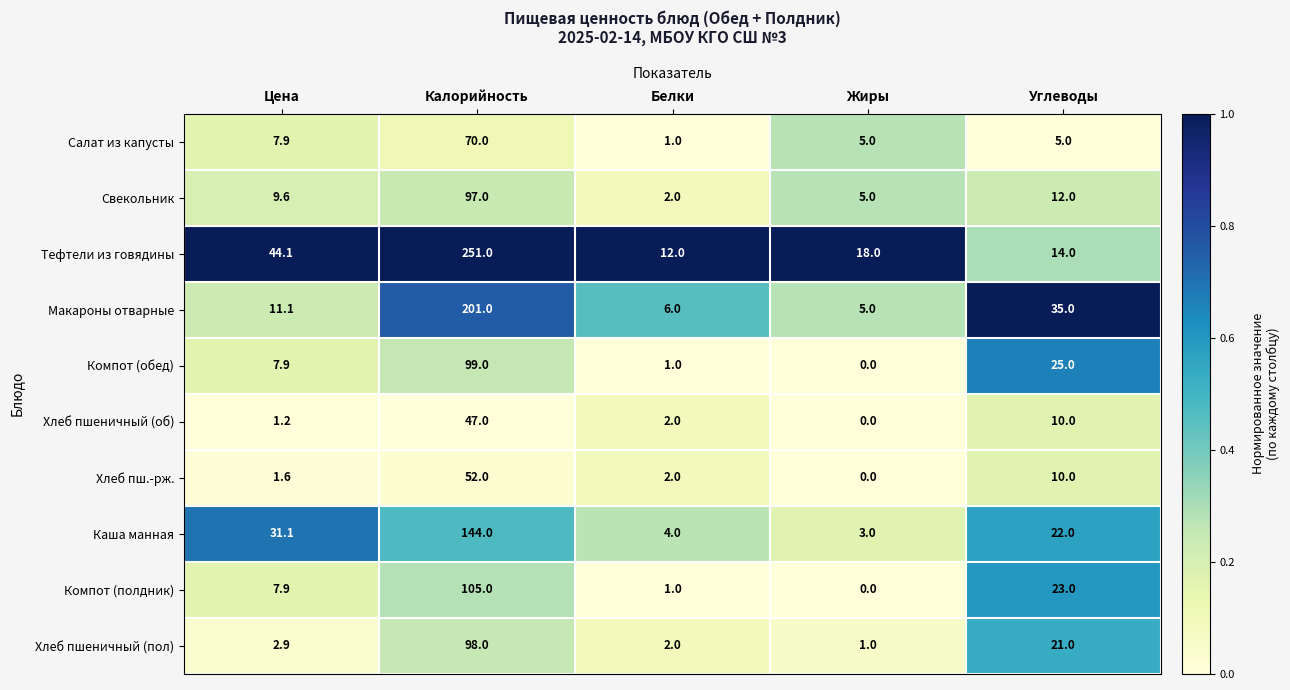

Is it true that Хлеб пшеничный (об) equals 3.1 at Белки?

False